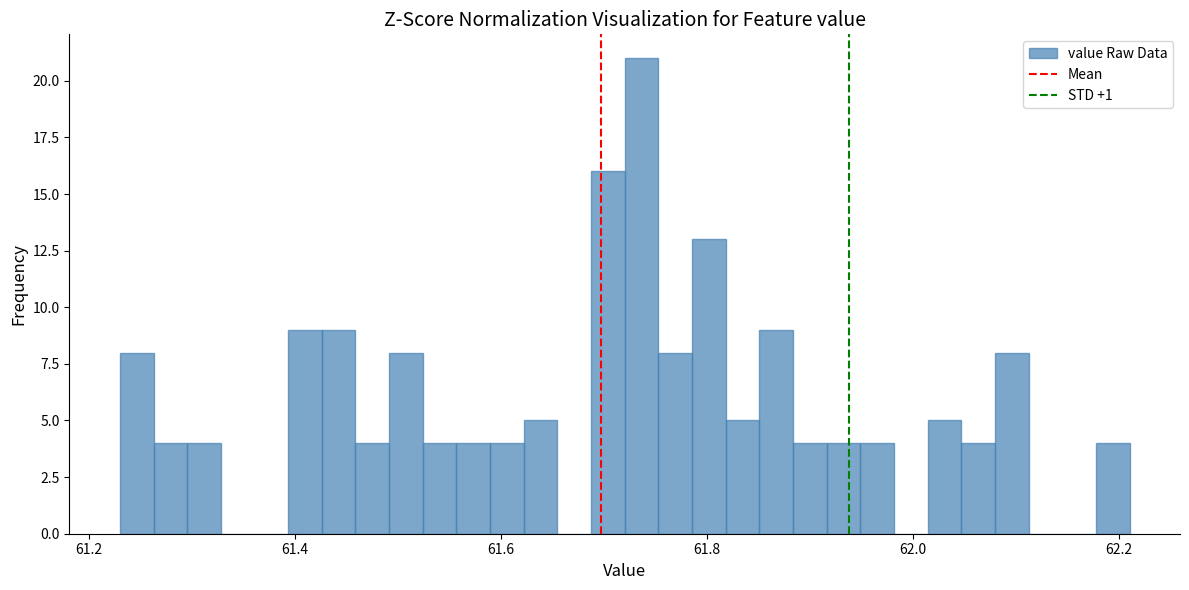

Around what value on the x-axis is the tallest bar? Give the approximate position of its centre, as read against the axis.

61.74